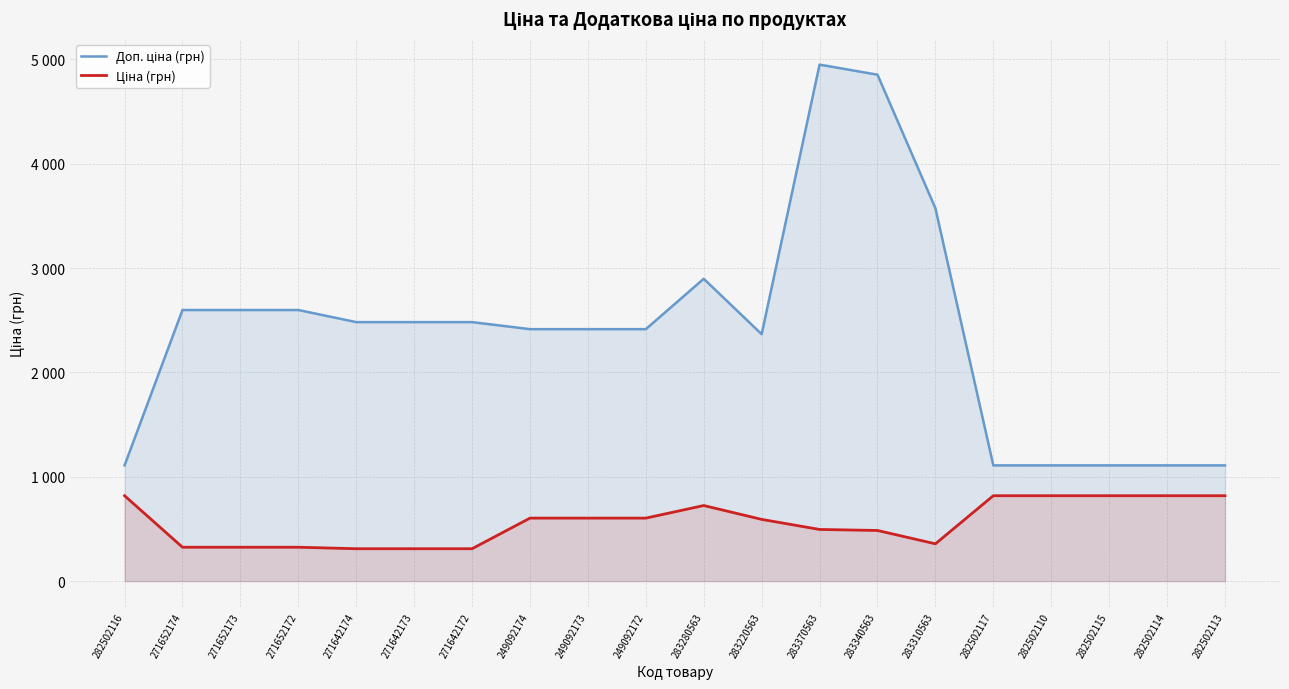

The value of Ціна (грн) at 271652173 is 462.2. True or false?

False